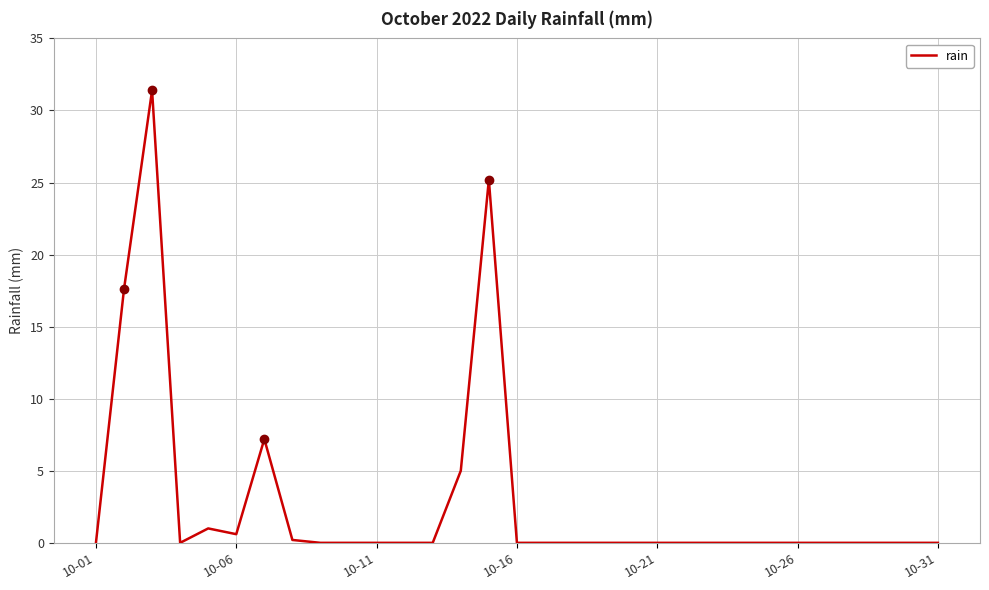

What is the difference between the maximum and minimum values?

31.4